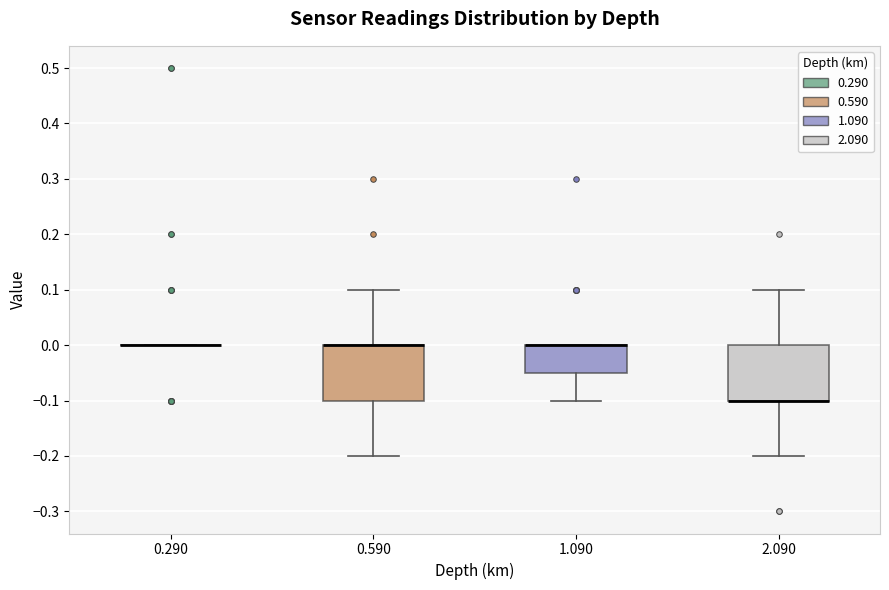

Where does the upper whisker of the box at x = 2.090 end on the y-axis? The values are not printed on the chart, so give them approximately, as read against the axis.

0.10